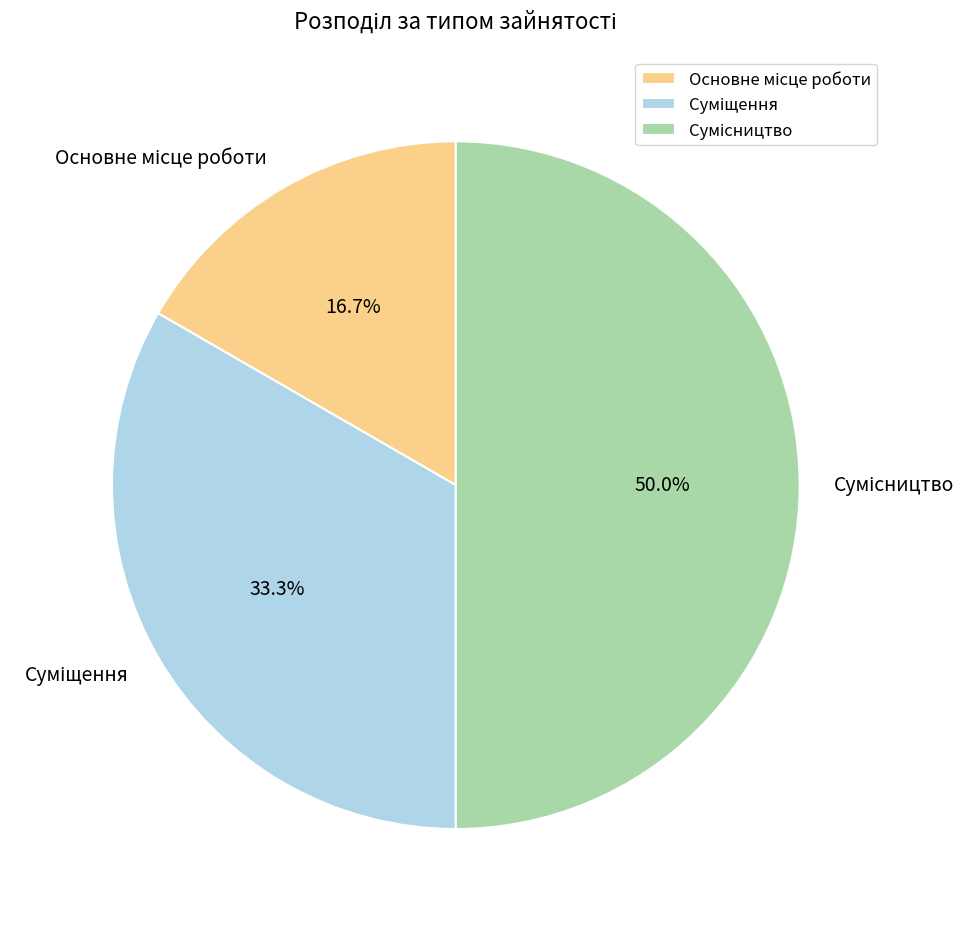

How many slices are in this pie chart?

3